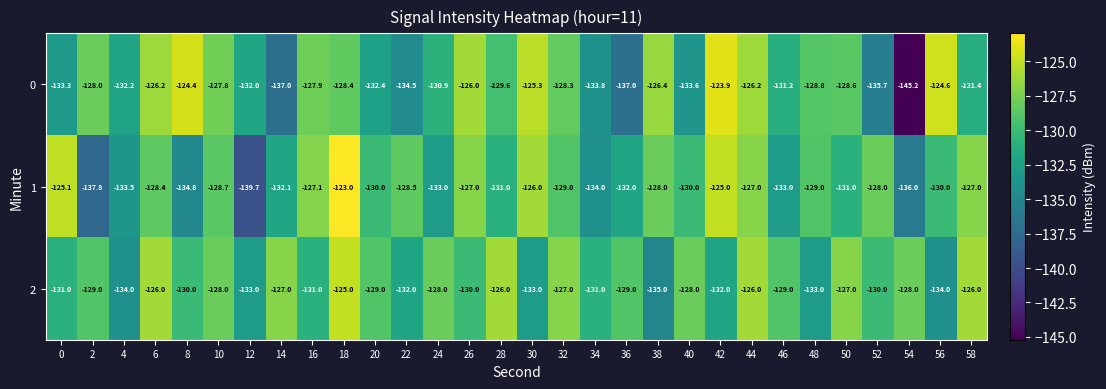

Which label corresponds to the smallest value in the chart?

54